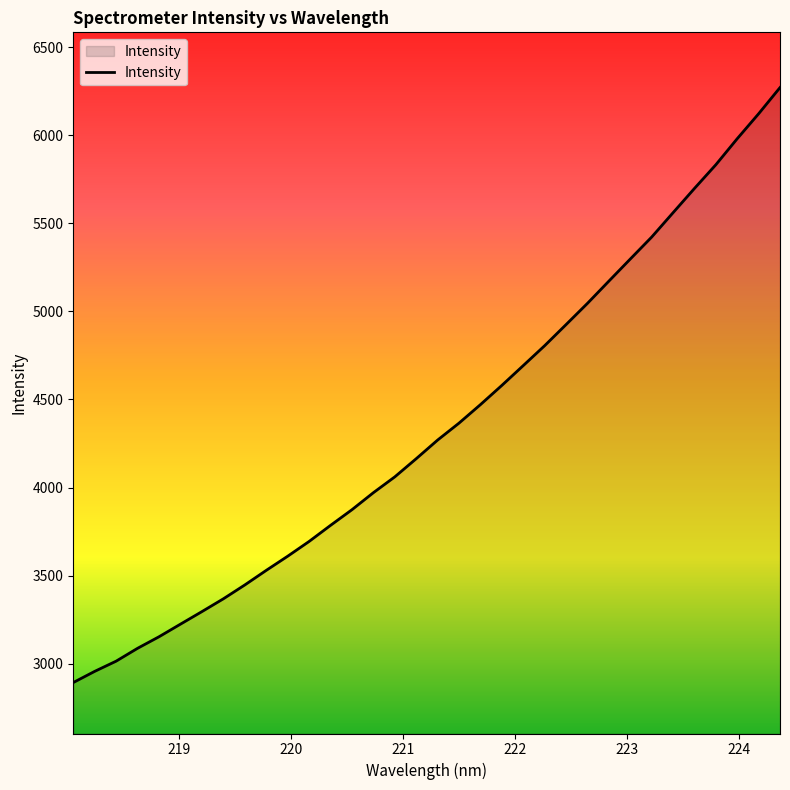

How many lines are shown in the chart?

1